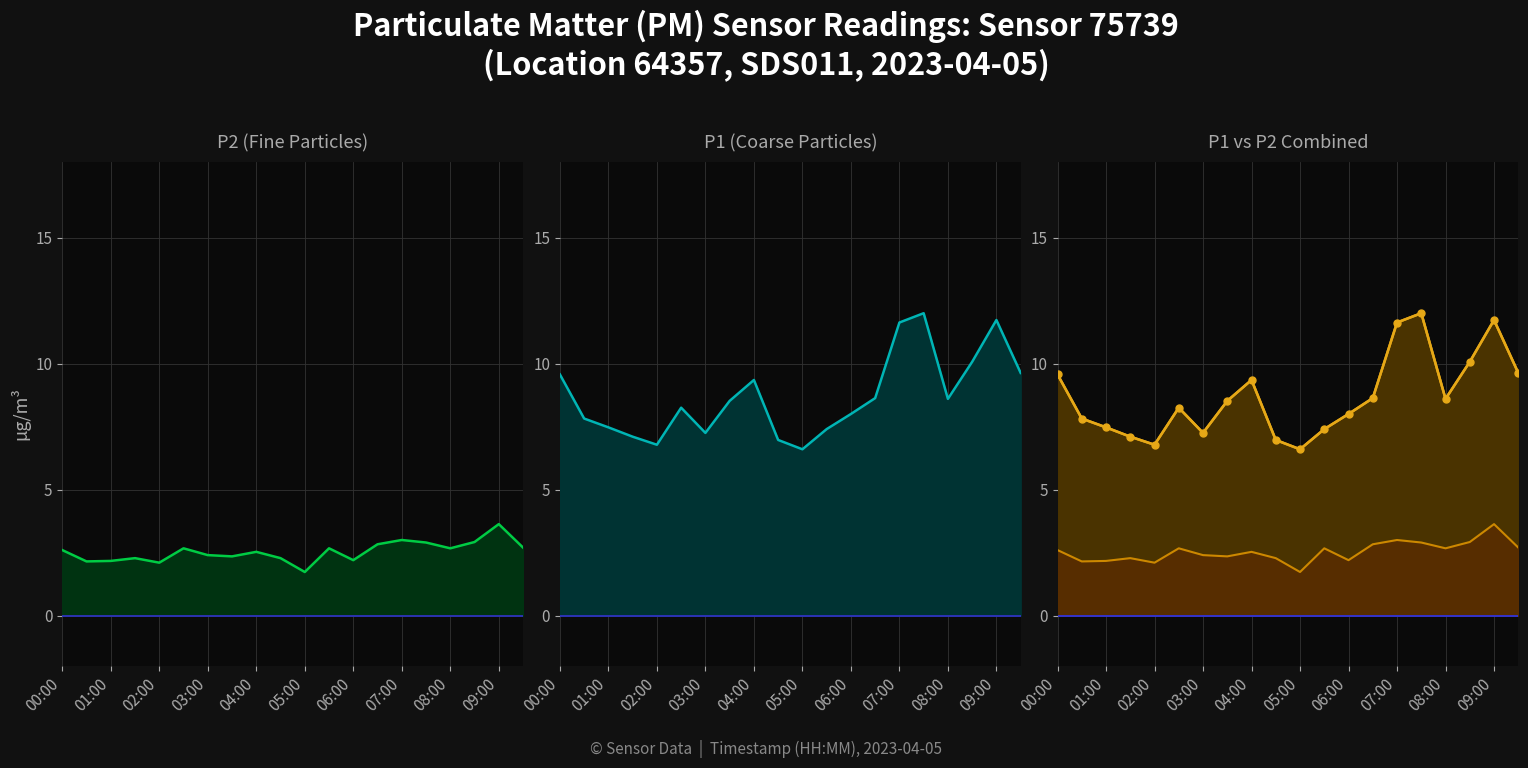

Which series changed the most between 10 and 15?

P1 (Coarse Particles)